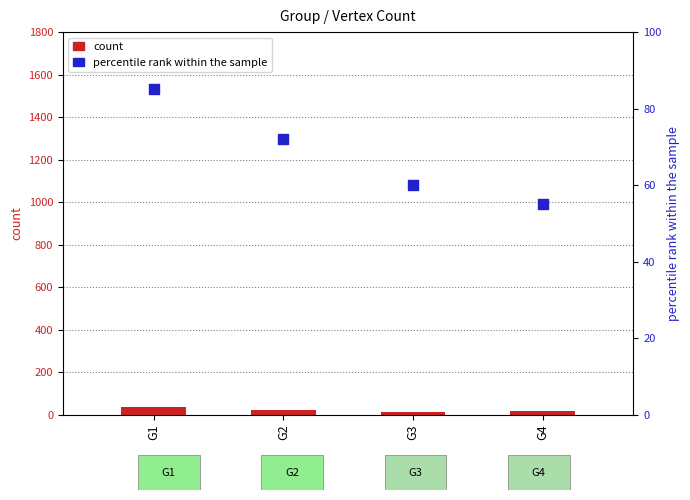

Is the value of count at G3 greater than the value of percentile rank within the sample at G4?

No